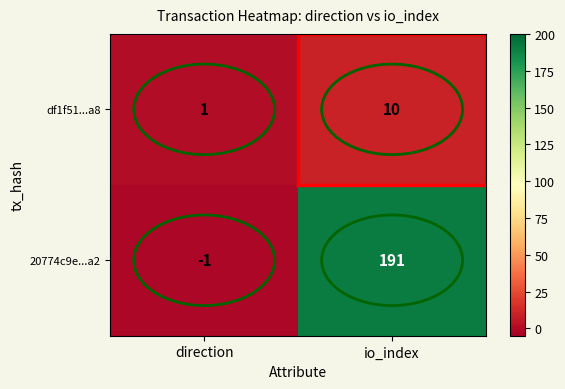

At which category is the sum across all series the highest?

io_index